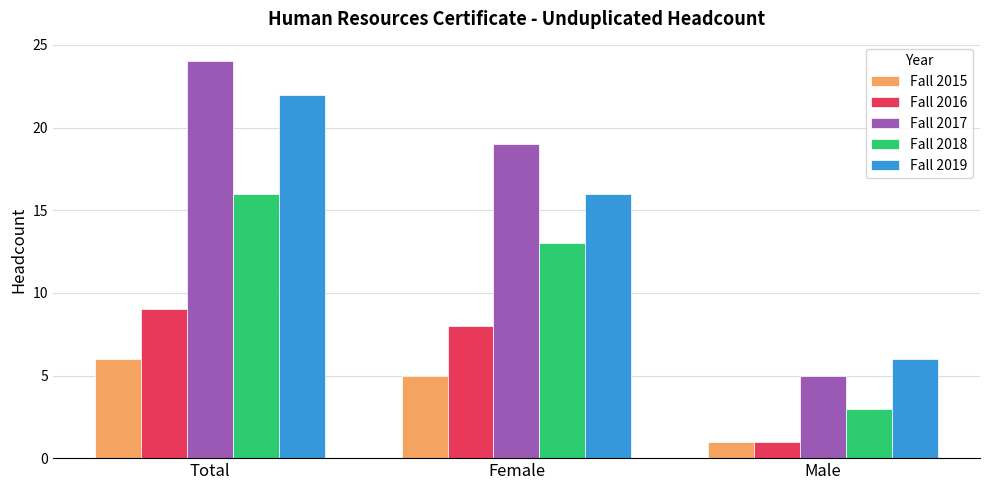

Which series has the largest total across all categories?

Fall 2017